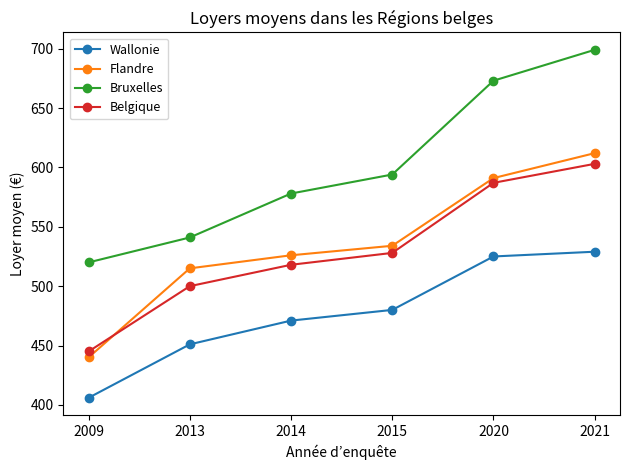

True or false: Belgique and Wallonie intersect in this chart.

False